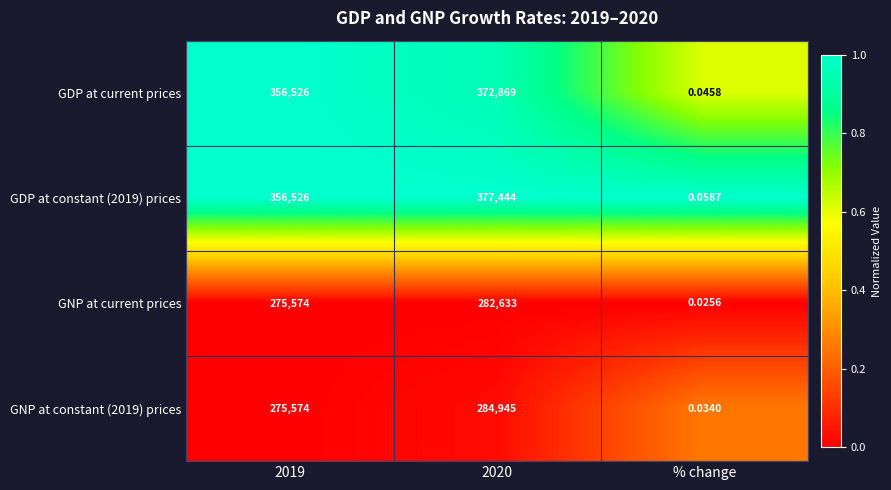

Which label corresponds to the smallest value in the chart?

% change